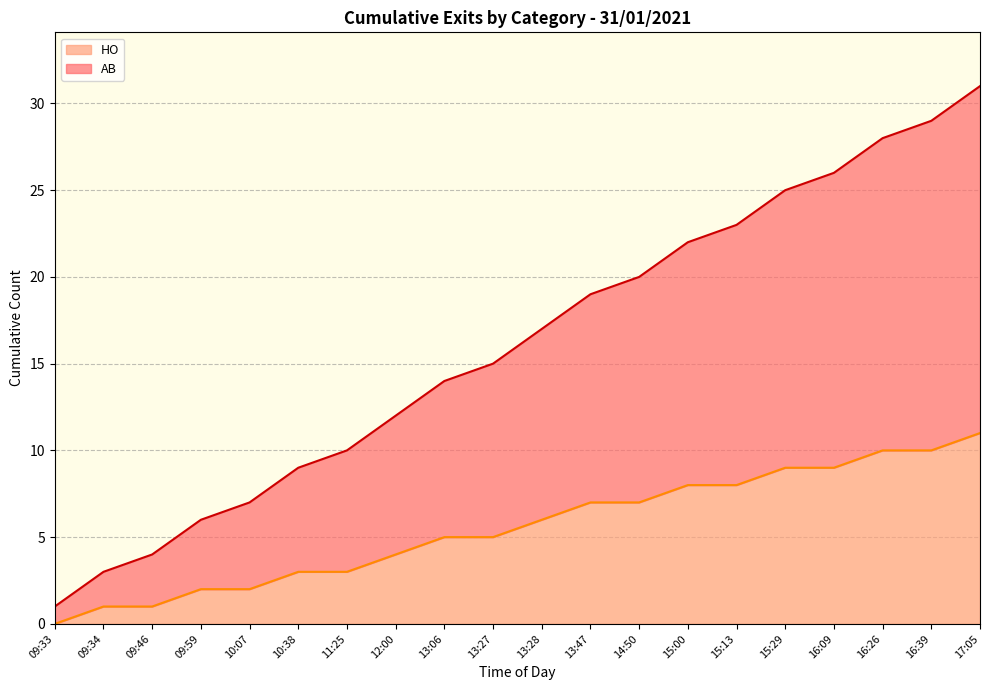

Rank the series by their average value, from highest to lowest.

AB, HO